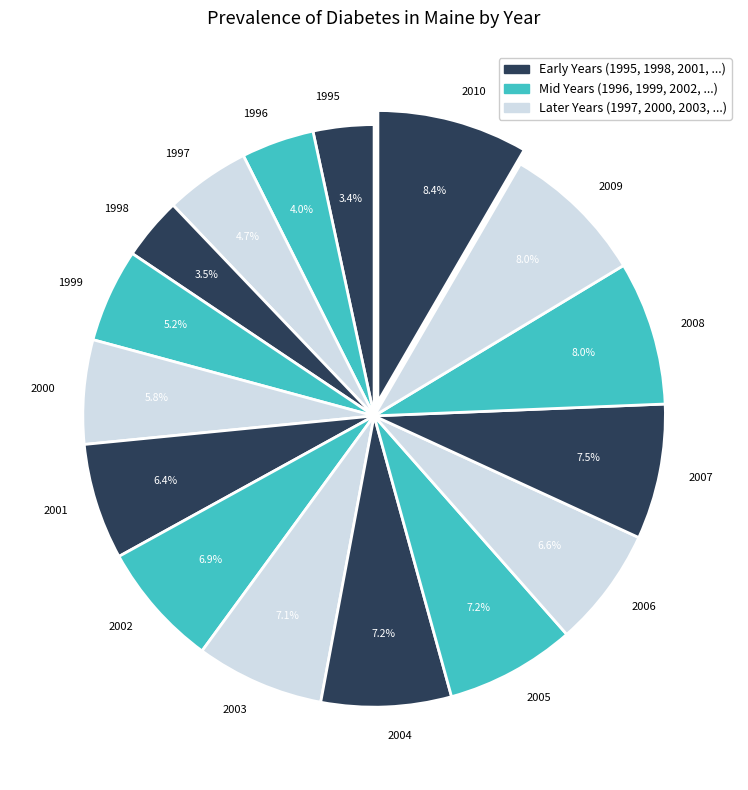

What is the total percentage of 1999 and 2004?

12.4%